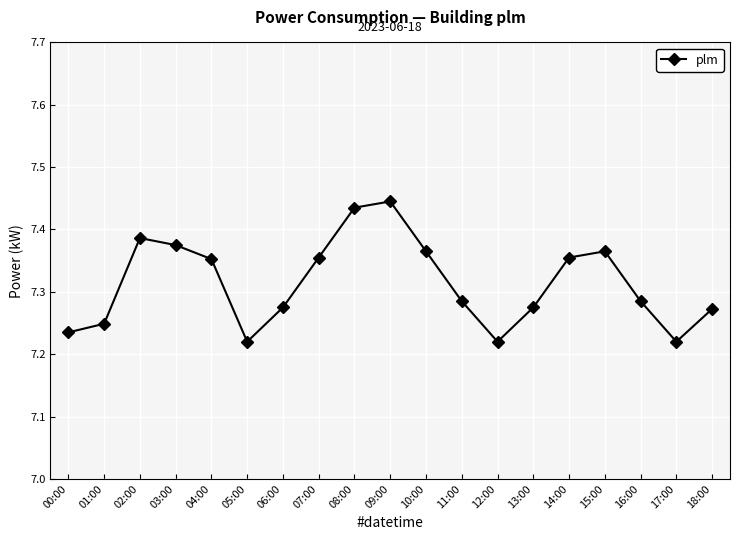

What is the label of the 4th point from the right?

15:00